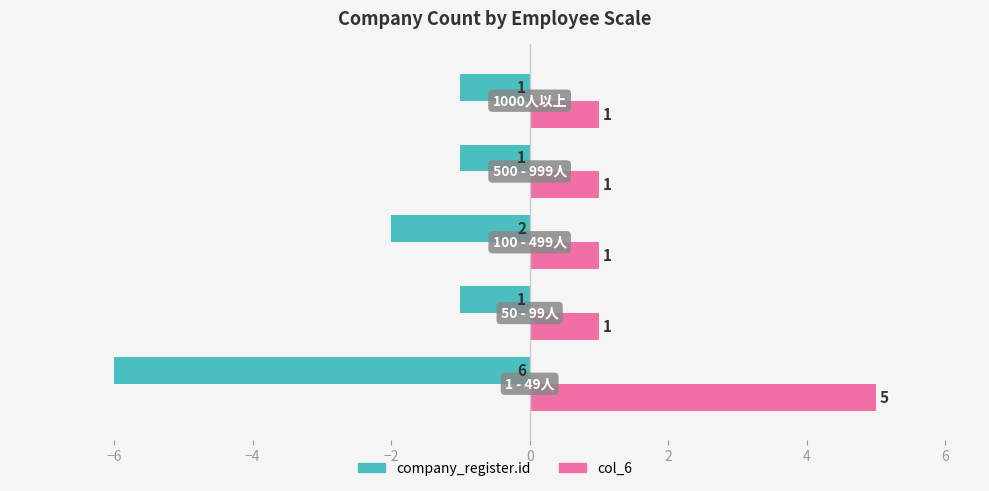

What is the lowest value of the company_register.id series?

-6